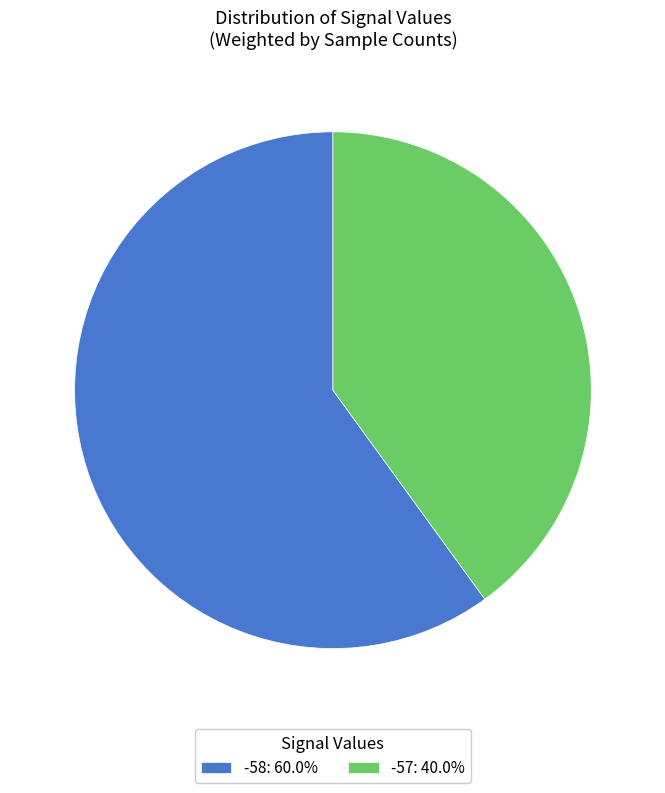

Does -57: 40.0% represent more than half of the total?

No